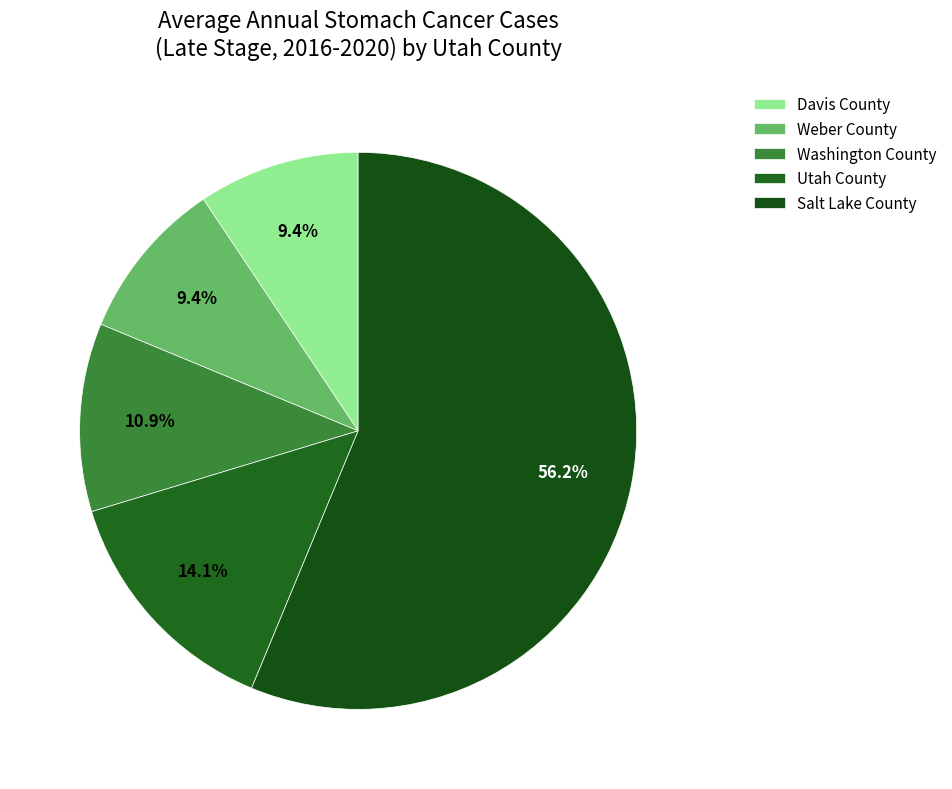

To the nearest percent, what percentage of the pie is Davis County?

9%